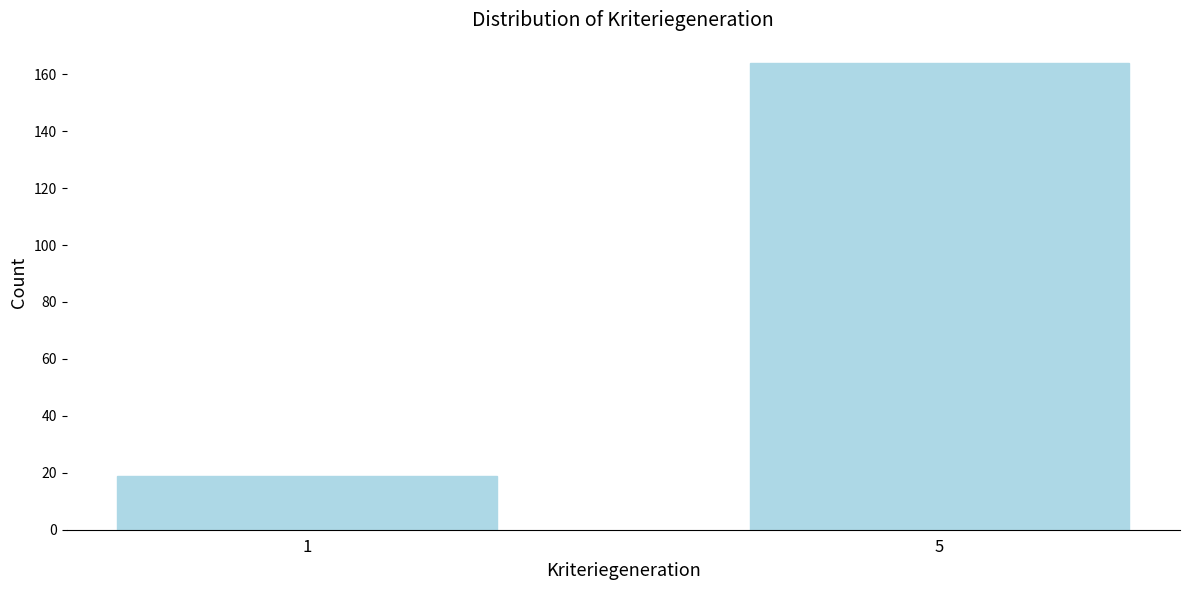

Reading left to right, extract all data points from this chart.

19	164